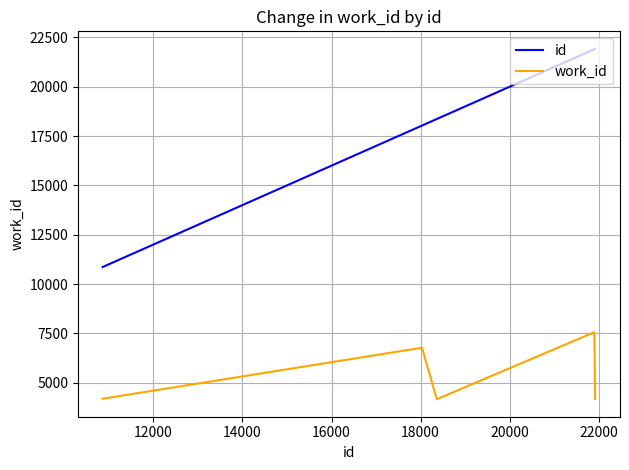

Rank the series by their average value, from highest to lowest.

id, work_id